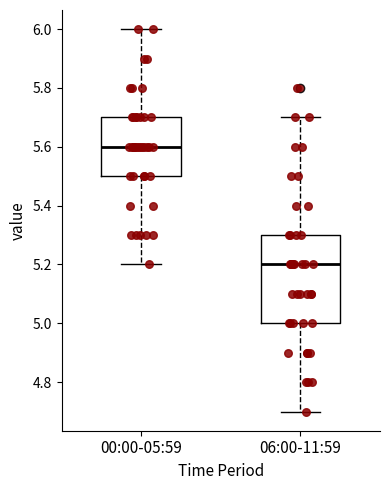

Which box is the tallest, from its lower edge to its upper edge?

06:00-11:59